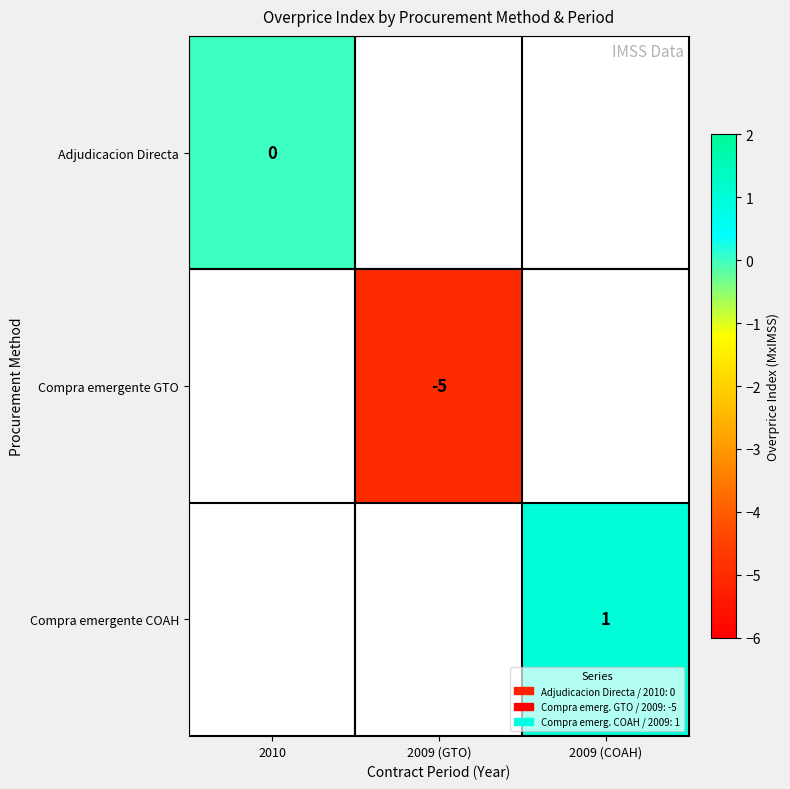

At how many categories does at least one series exceed -2?

2